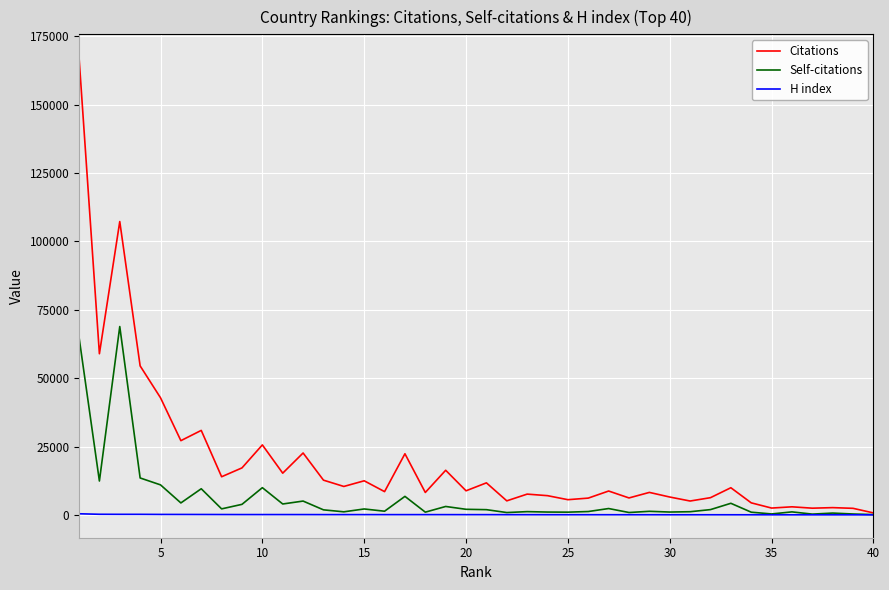

Rank the series by their average value, from lowest to highest.

H index, Self-citations, Citations